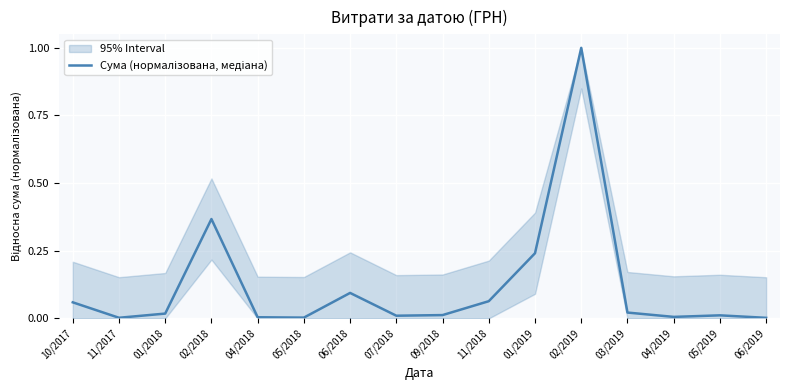

What is the sum of all values?

1.9